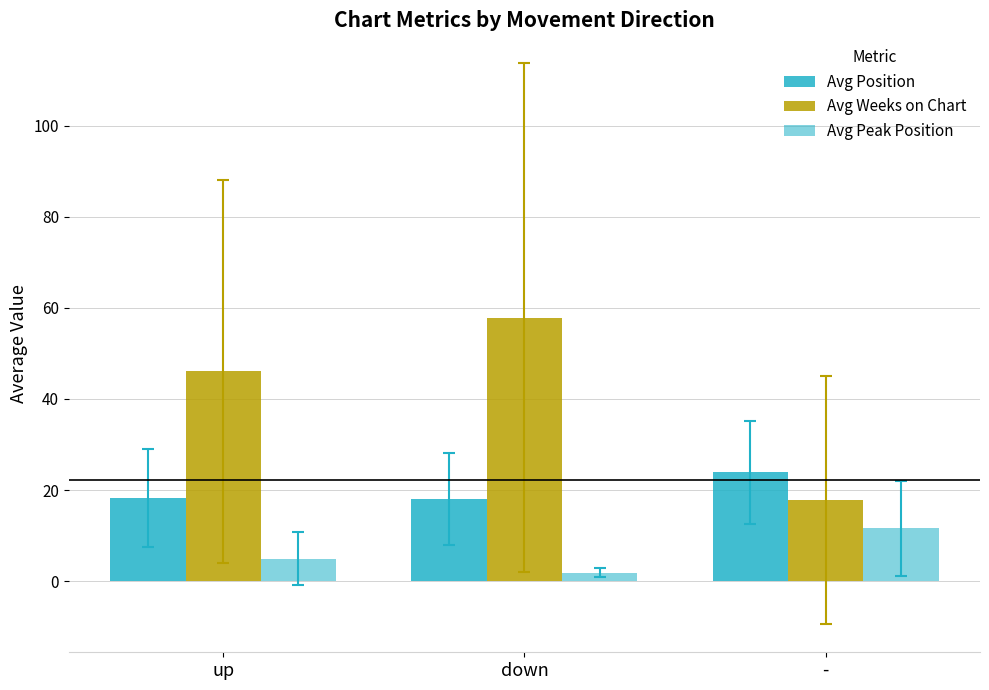

What is the difference between the maximum and minimum values in the Avg Position series?

5.8